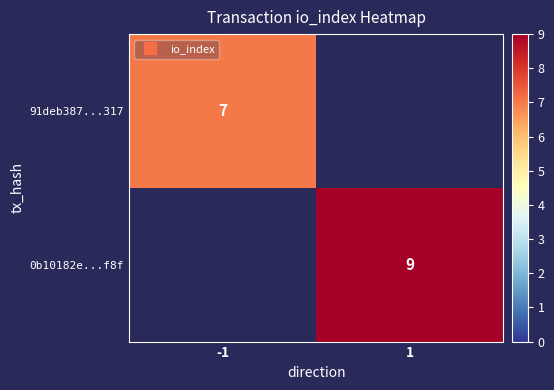

Rank the categories by 91deb387...317 value from lowest to highest.

-1, 1